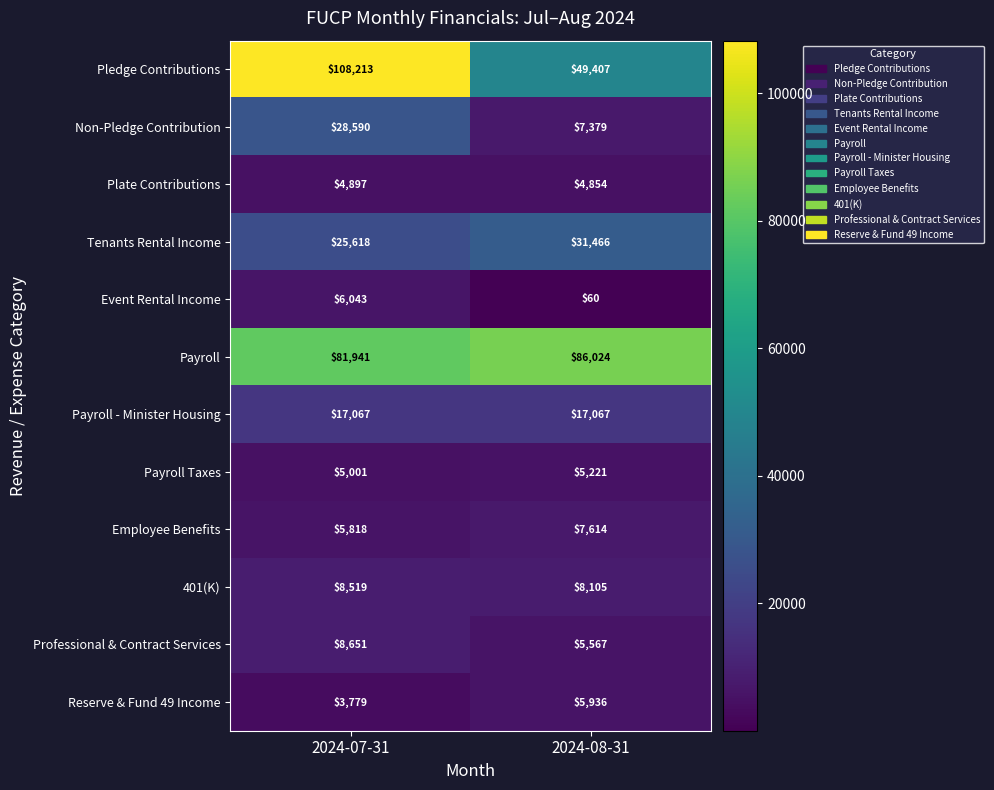

The Employee Benefits series shows 10457 at 2024-08-31. True or false?

False